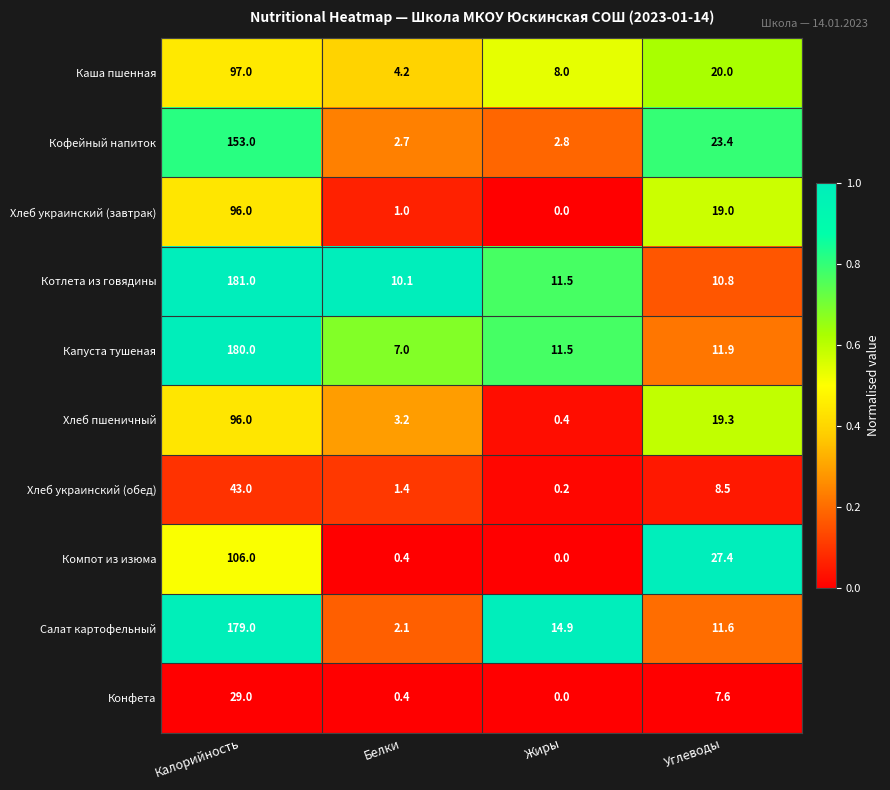

What is the sum of all Компот из изюма values?

133.8